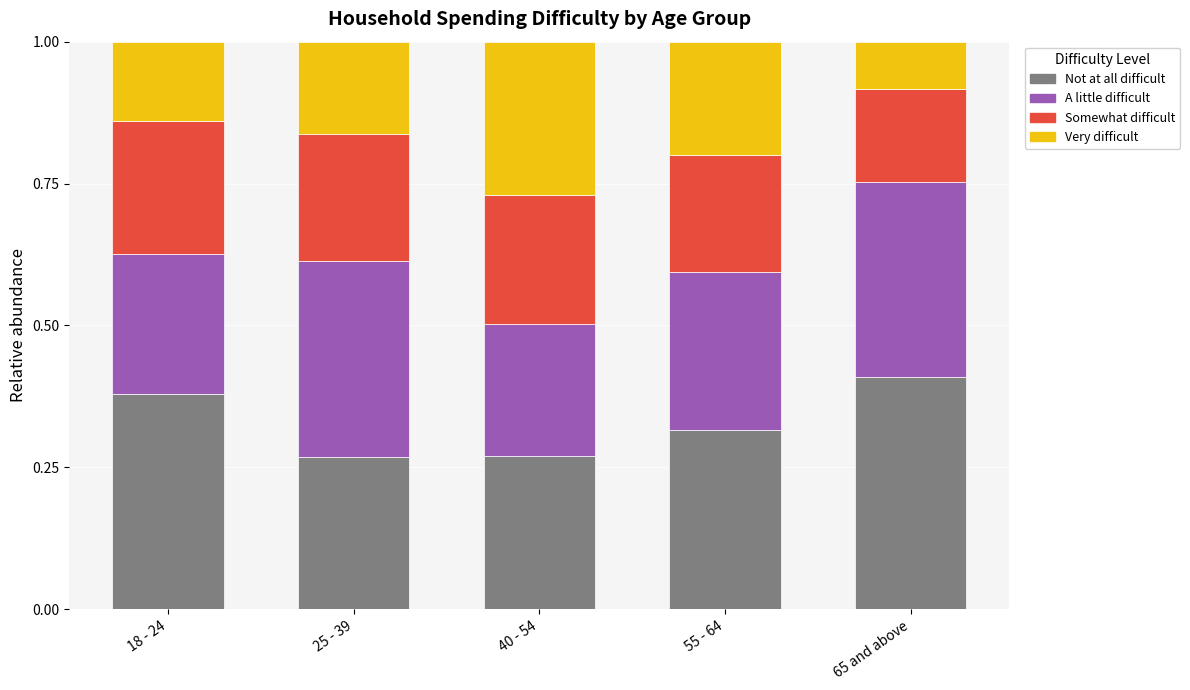

What is the sum of the Not at all difficult values at 18 - 24 and 55 - 64?

0.7